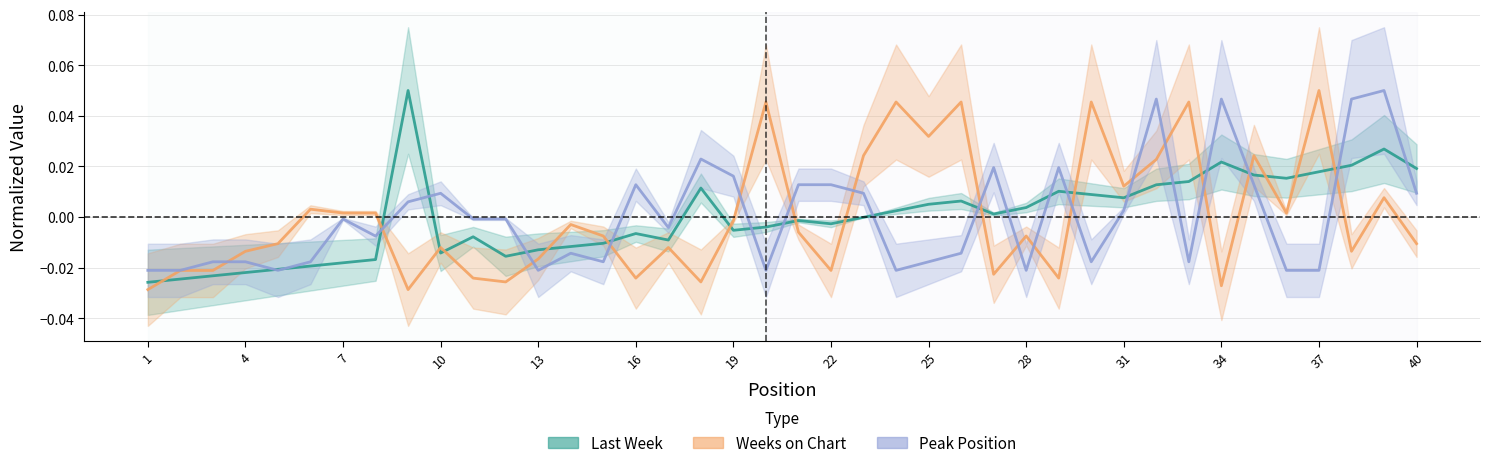

Which has a higher value, 31 or 2?

31